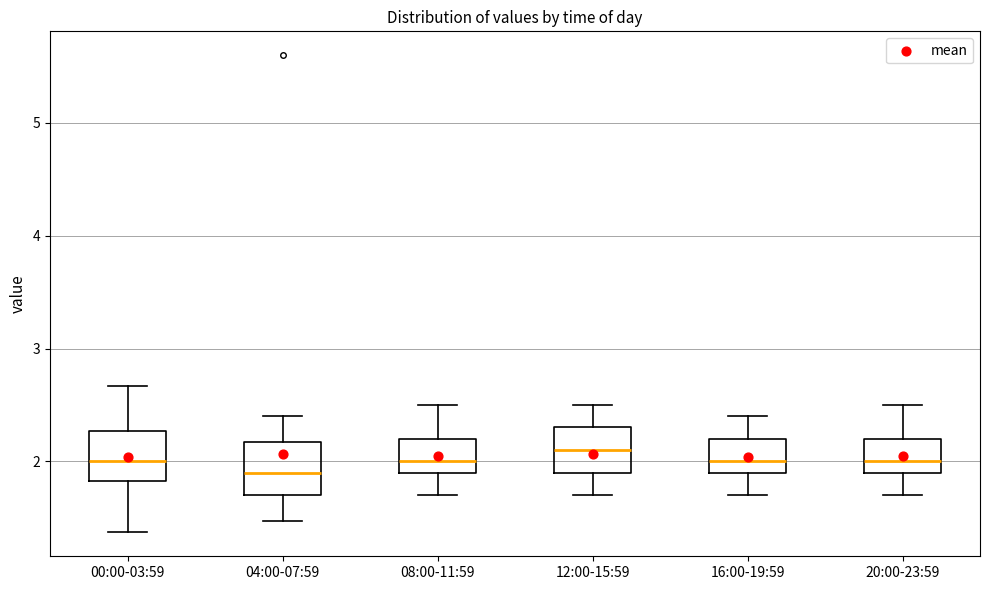

Where does the upper whisker of the box for 12:00-15:59 end on the y-axis? The values are not printed on the chart, so give them approximately, as read against the axis.

2.5